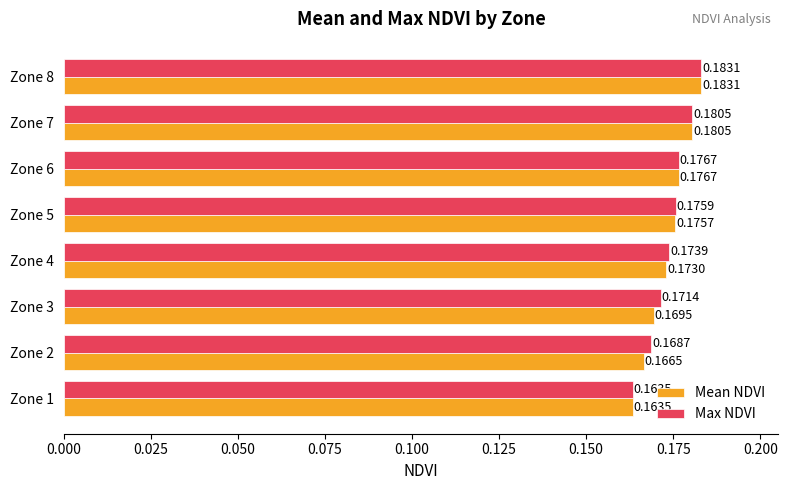

Is the value of Mean NDVI at Zone 2 greater than the value of Max NDVI at Zone 7?

No